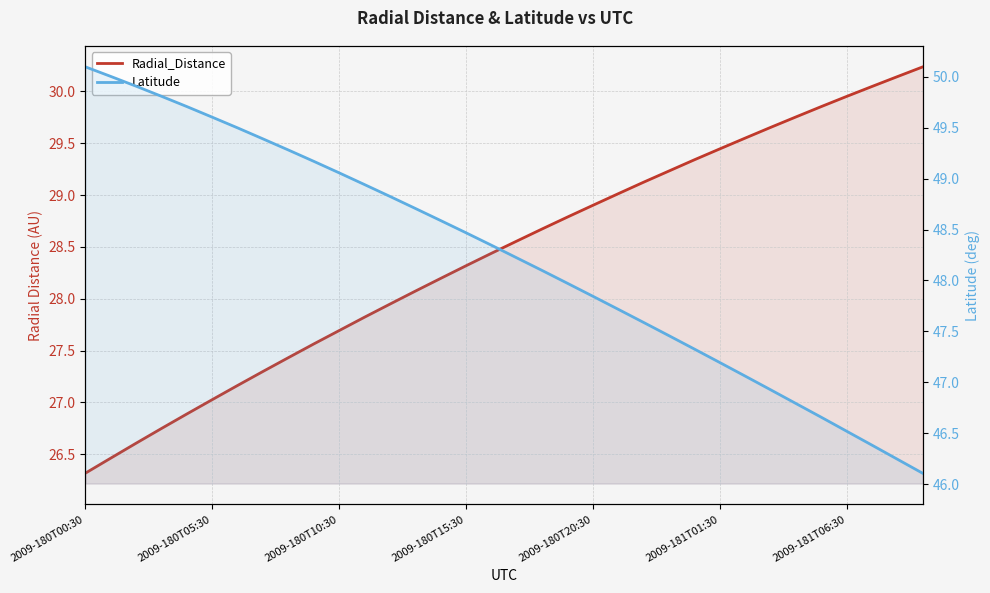

Read the Radial_Distance value at 14.

28.2